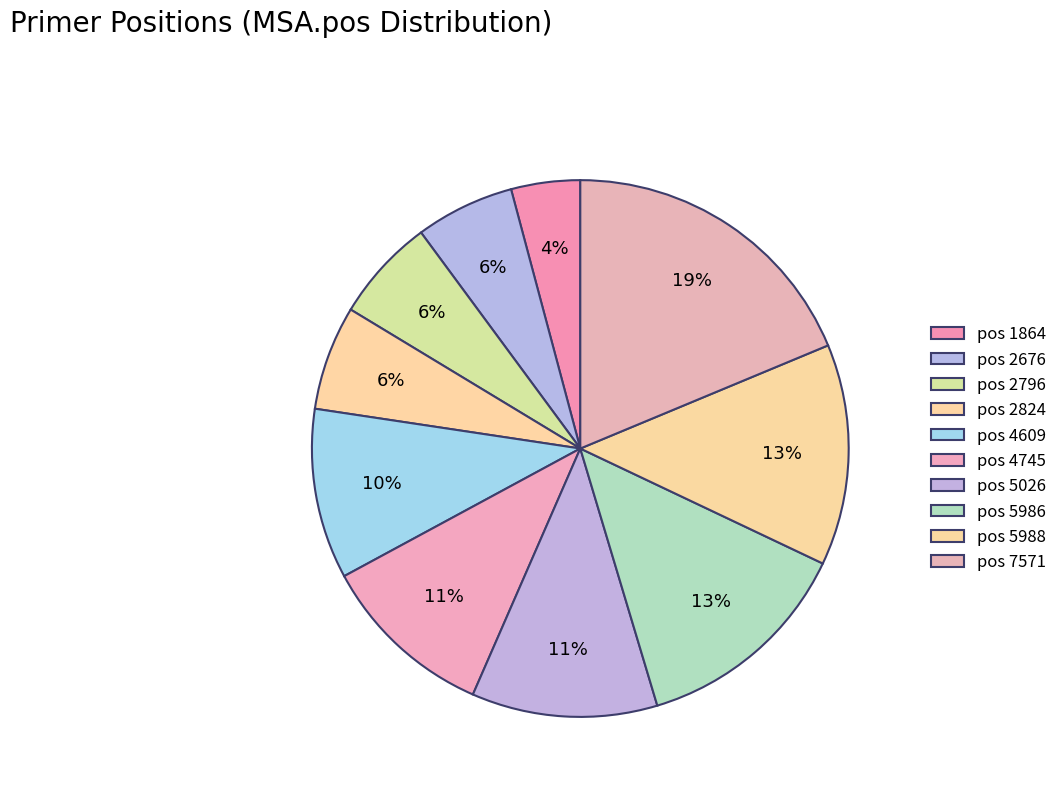

Count the number of slices in the pie.

10